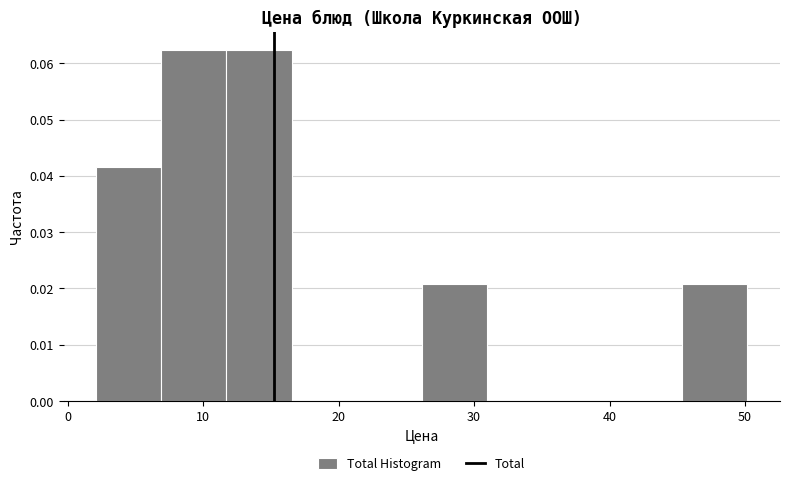

How tall is the bar that spans 2 to 7 on the x-axis? Neither the bar edges nor the heights are printed on the chart, so give them approximately, as read against the axes.

0.042